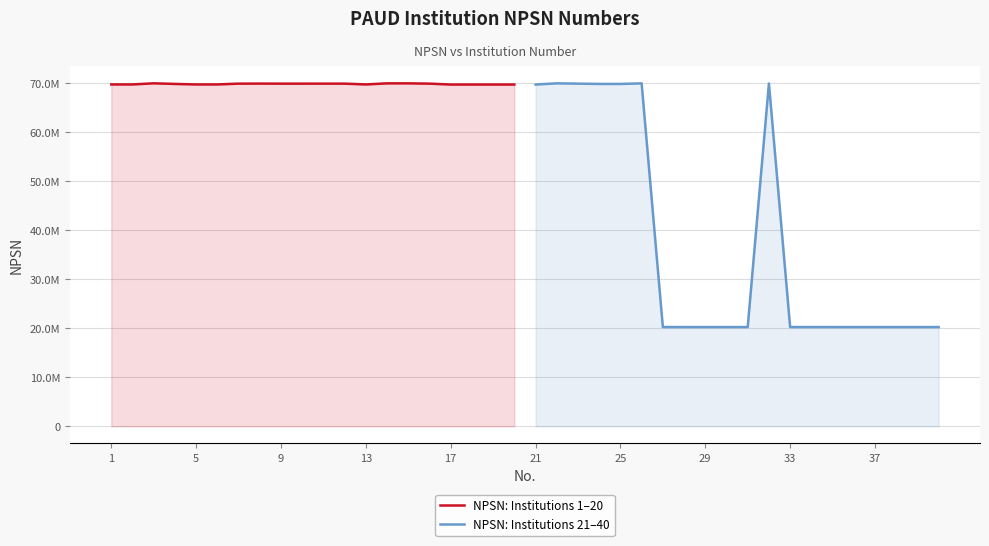

At which label is NPSN: Institutions 1–20 closest to 69864022?

13